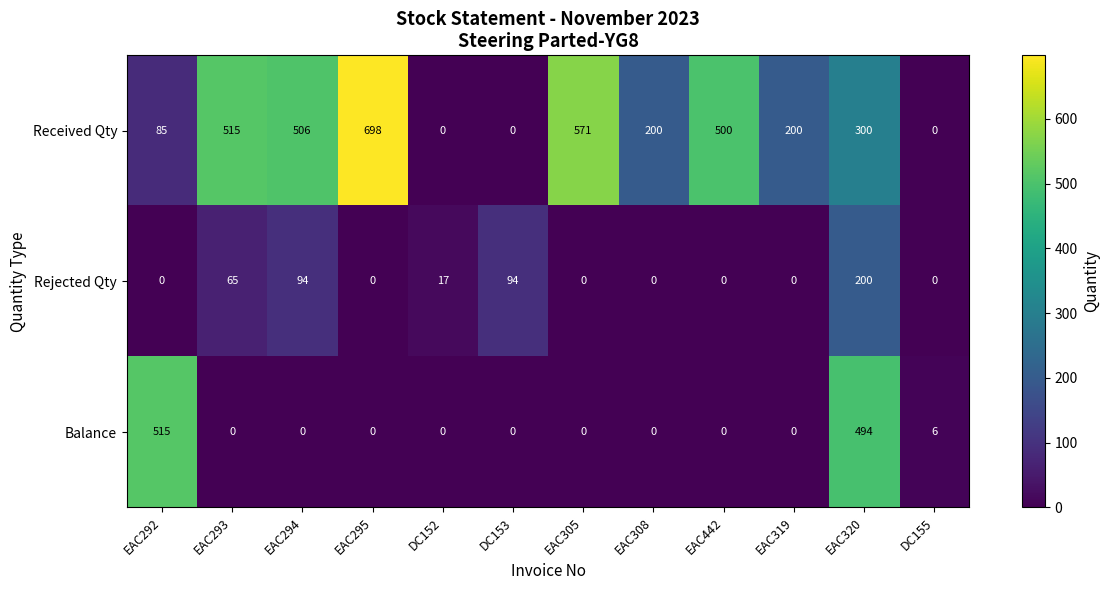

The Received Qty series shows 300 at EAC320. True or false?

True